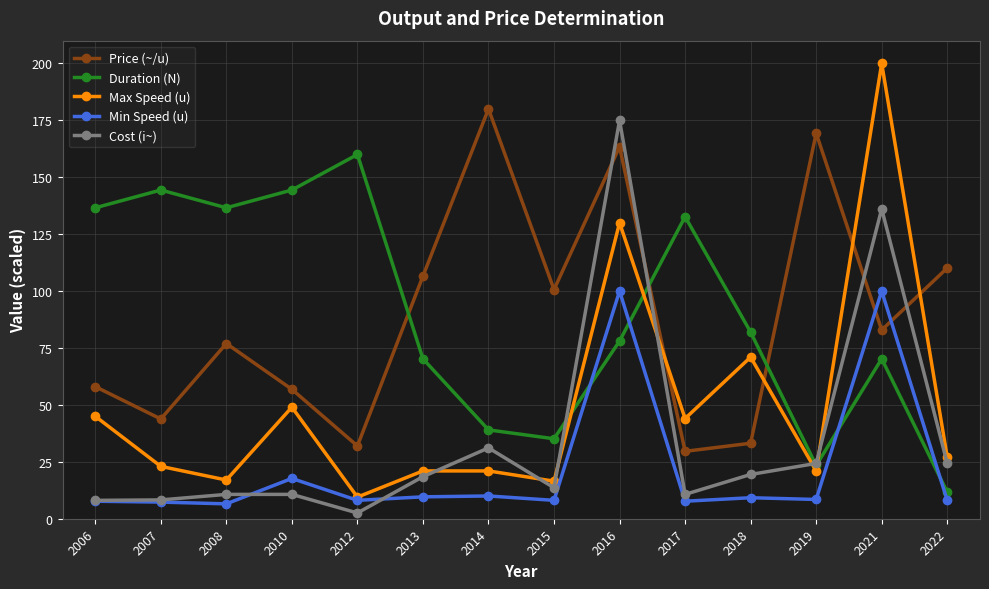

Read the Cost (i~) value at 2021.

136.1